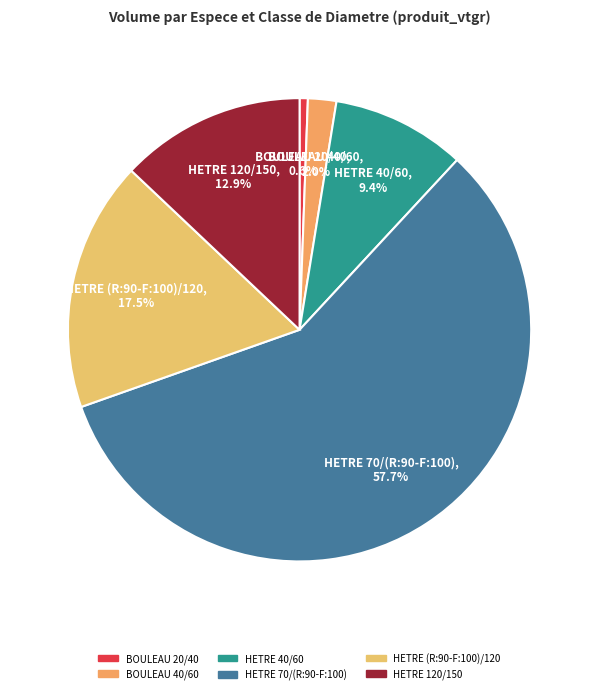

To the nearest percent, what portion does HETRE 70/(R:90-F:100) represent?

58%